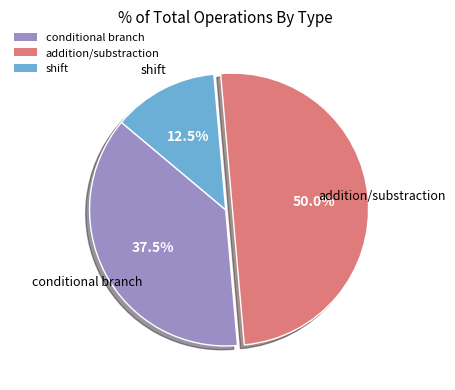

To the nearest percent, what is the average slice percentage?

33%